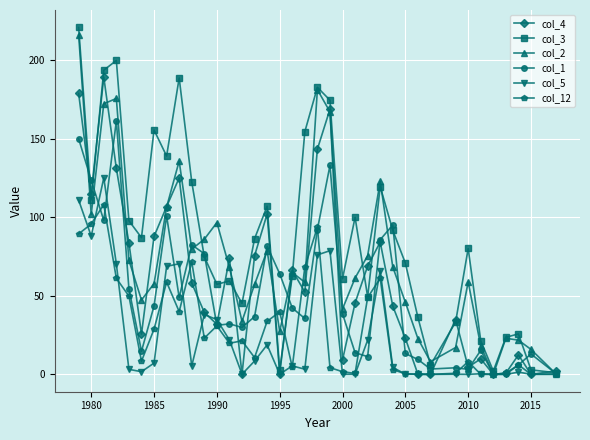

True or false: col_1 has more than 0 interior local peaks.

True